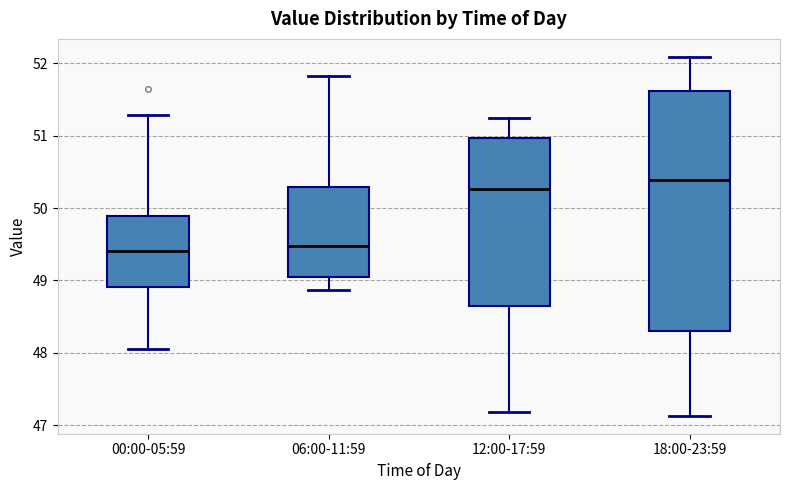

Reading left to right, read every box against the y-axis: the position of its median line, the range the box covers, and the ends of its whiskers. The values are not printed on the chart, so give them approximately, as read against the axis.

00:00-05:59: median 49.4, box 48.9 to 49.9, whiskers 48.1 to 51.3
06:00-11:59: median 49.5, box 49.0 to 50.3, whiskers 48.9 to 51.8
12:00-17:59: median 50.3, box 48.6 to 51.0, whiskers 47.2 to 51.2
18:00-23:59: median 50.4, box 48.3 to 51.6, whiskers 47.1 to 52.1